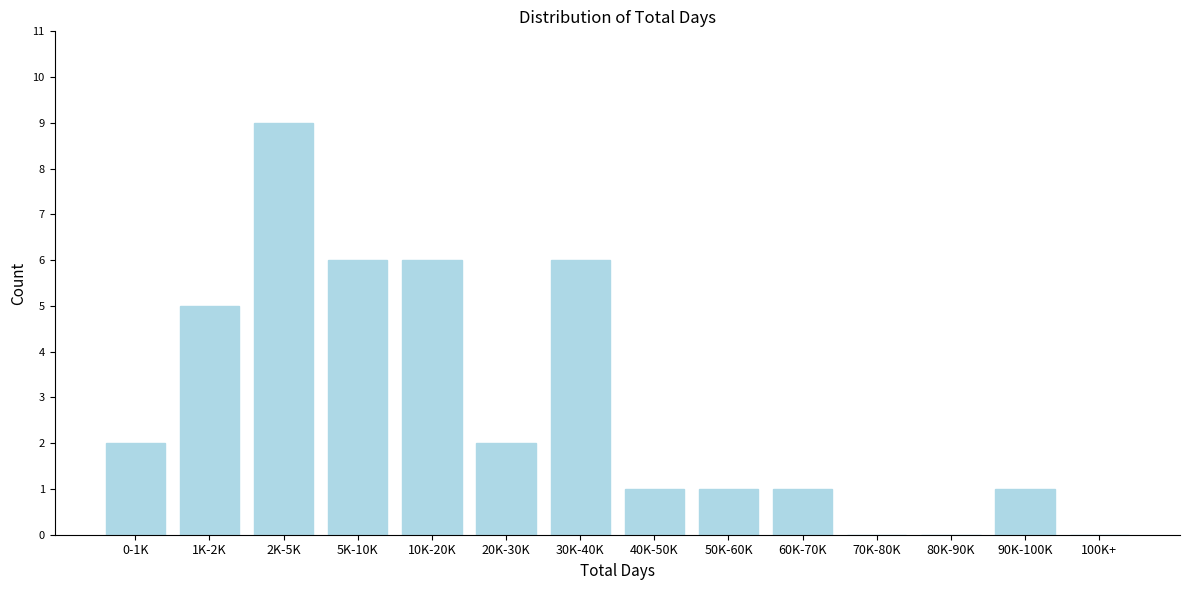

Reading left to right, transcribe all the data shown in this chart.

0-1K=2	1K-2K=5	2K-5K=9	5K-10K=6	10K-20K=6	20K-30K=2	30K-40K=6	40K-50K=1	50K-60K=1	60K-70K=1	70K-80K=0	80K-90K=0	90K-100K=1	100K+=0